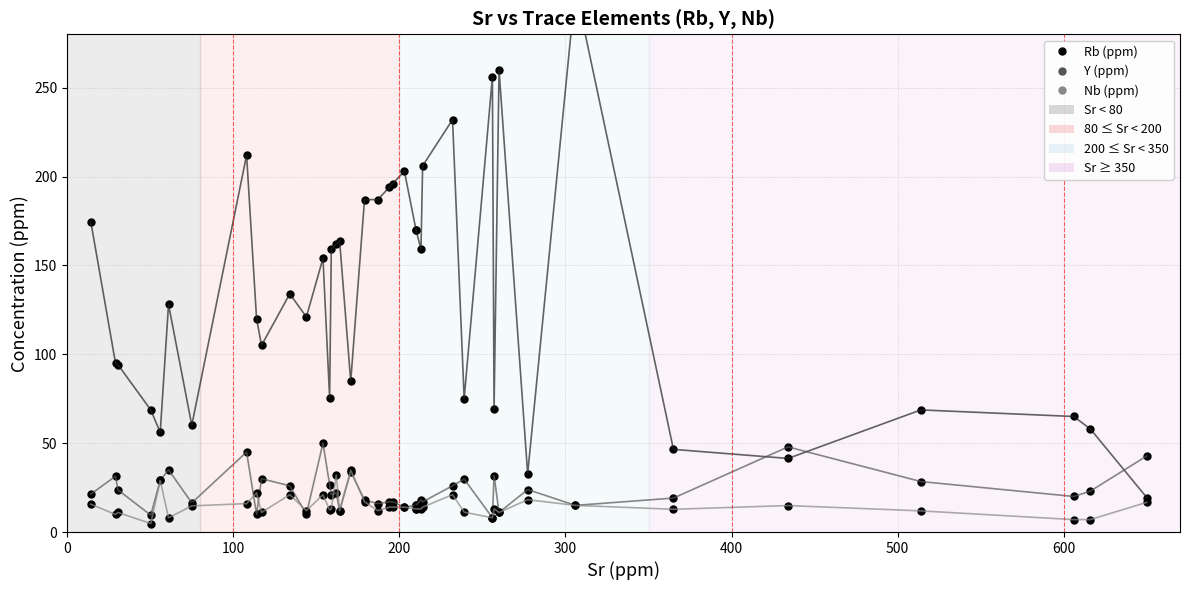

Is it true that Y equals 6.4 at 8?

False